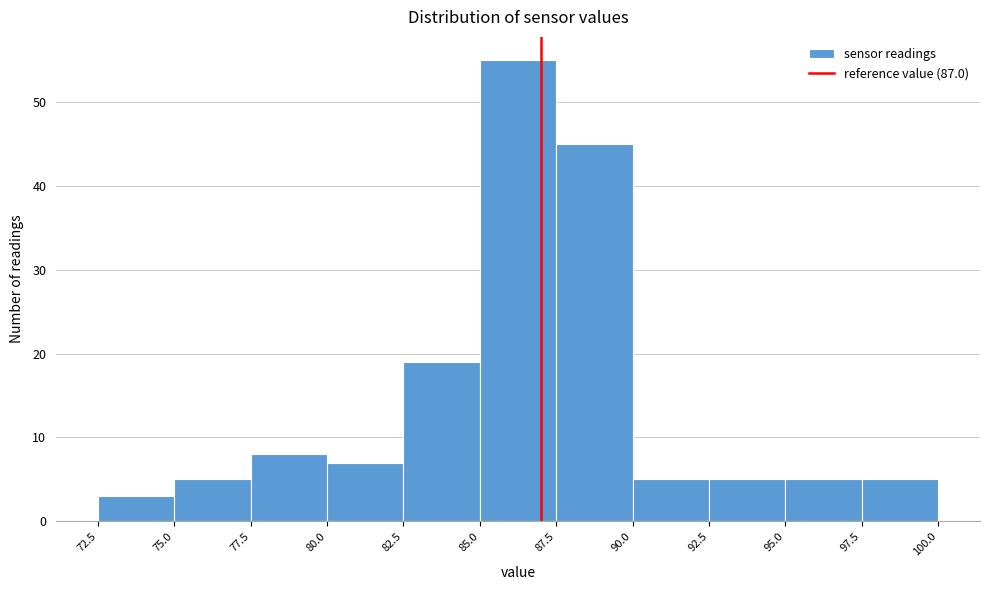

Which range on the x-axis has the tallest bar?

85.0 to 87.5